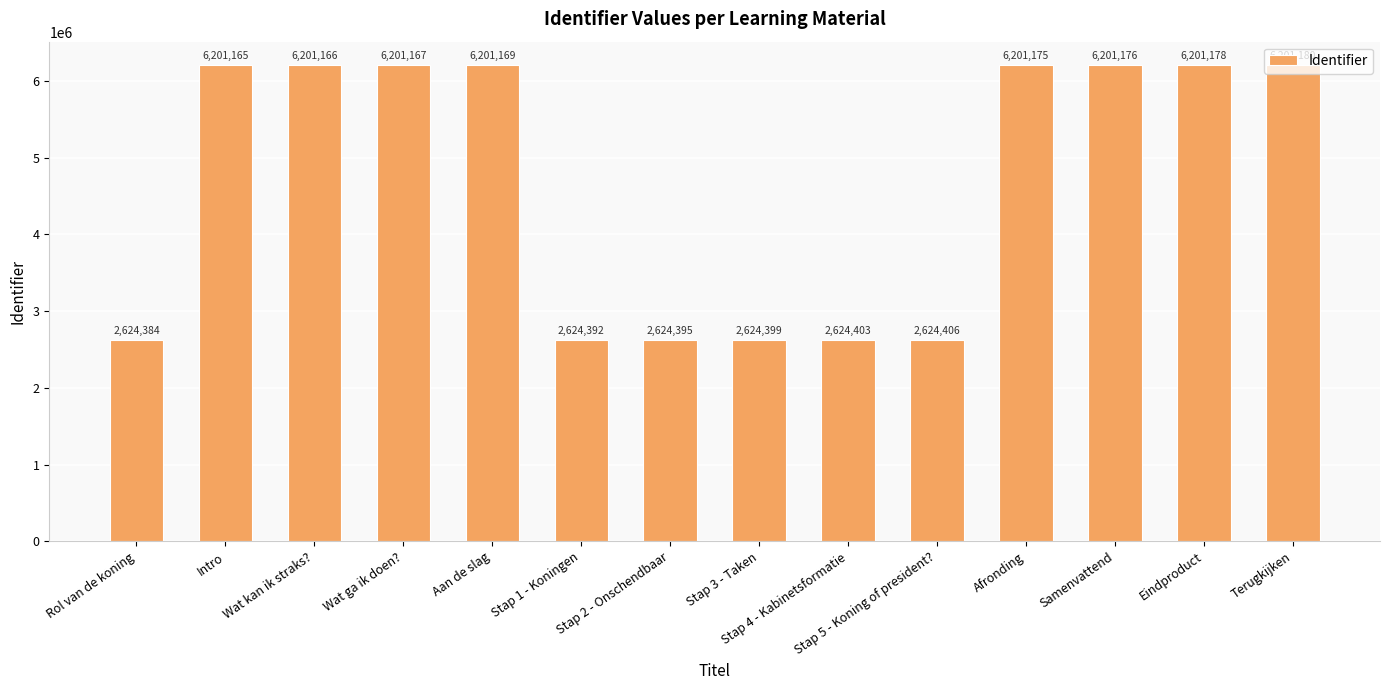

What is the change in value from Wat kan ik straks? to Stap 2 - Onschendbaar?

-3576771